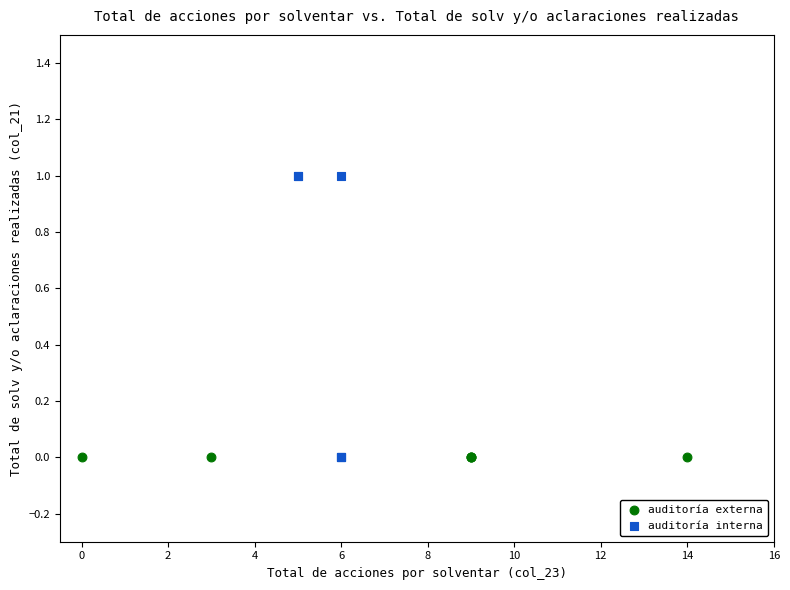

Which series contains the highest Y value?

auditoría interna